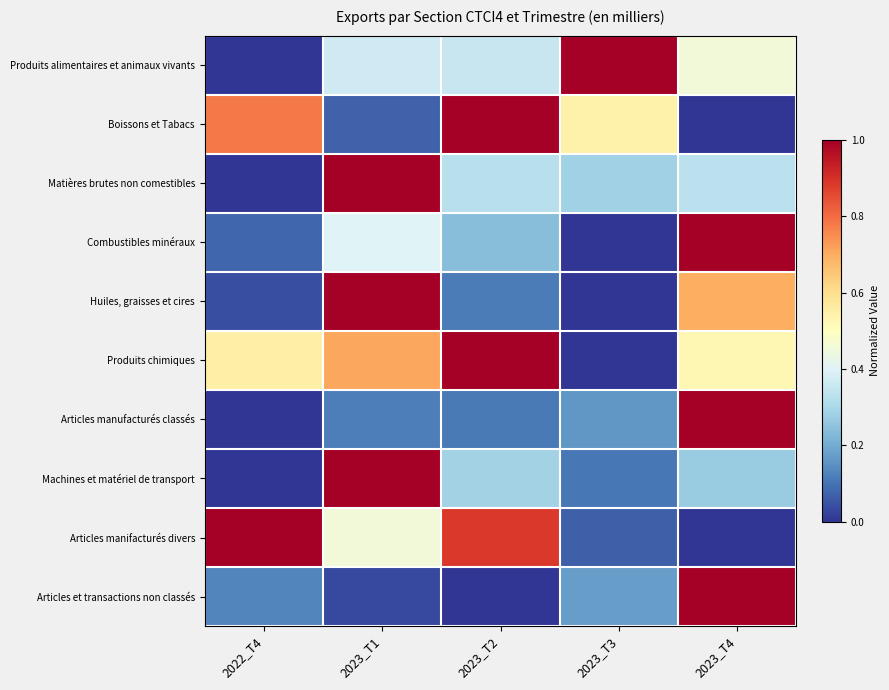

Reading right to left, list all the values displayed in this chart.

Produits alimentaires et animaux vivants: 2023_T4=0.5	2023_T3=1.0	2023_T2=0.4	2023_T1=0.4	2022_T4=0.0
Boissons et Tabacs: 2023_T4=0.0	2023_T3=0.5	2023_T2=1.0	2023_T1=0.1	2022_T4=0.8
Matières brutes non comestibles: 2023_T4=0.3	2023_T3=0.3	2023_T2=0.3	2023_T1=1.0	2022_T4=0.0
Combustibles minéraux: 2023_T4=1.0	2023_T3=0.0	2023_T2=0.2	2023_T1=0.4	2022_T4=0.1
Huiles, graisses et cires: 2023_T4=0.7	2023_T3=0.0	2023_T2=0.1	2023_T1=1.0	2022_T4=0.0
Produits chimiques: 2023_T4=0.5	2023_T3=0.0	2023_T2=1.0	2023_T1=0.7	2022_T4=0.5
Articles manufacturés classés: 2023_T4=1.0	2023_T3=0.2	2023_T2=0.1	2023_T1=0.1	2022_T4=0.0
Machines et matériel de transport: 2023_T4=0.3	2023_T3=0.1	2023_T2=0.3	2023_T1=1.0	2022_T4=0.0
Articles manifacturés divers: 2023_T4=0.0	2023_T3=0.1	2023_T2=0.9	2023_T1=0.5	2022_T4=1.0
Articles et transactions non classés: 2023_T4=1.0	2023_T3=0.2	2023_T2=0.0	2023_T1=0.0	2022_T4=0.1